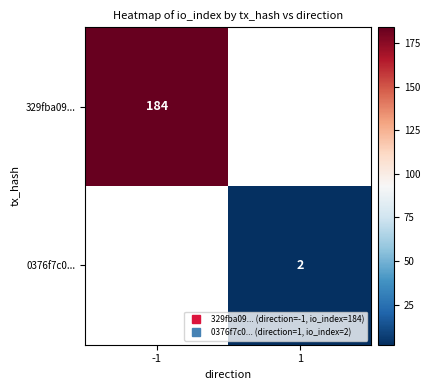

Which series changed the most between -1 and 1?

329fba09...